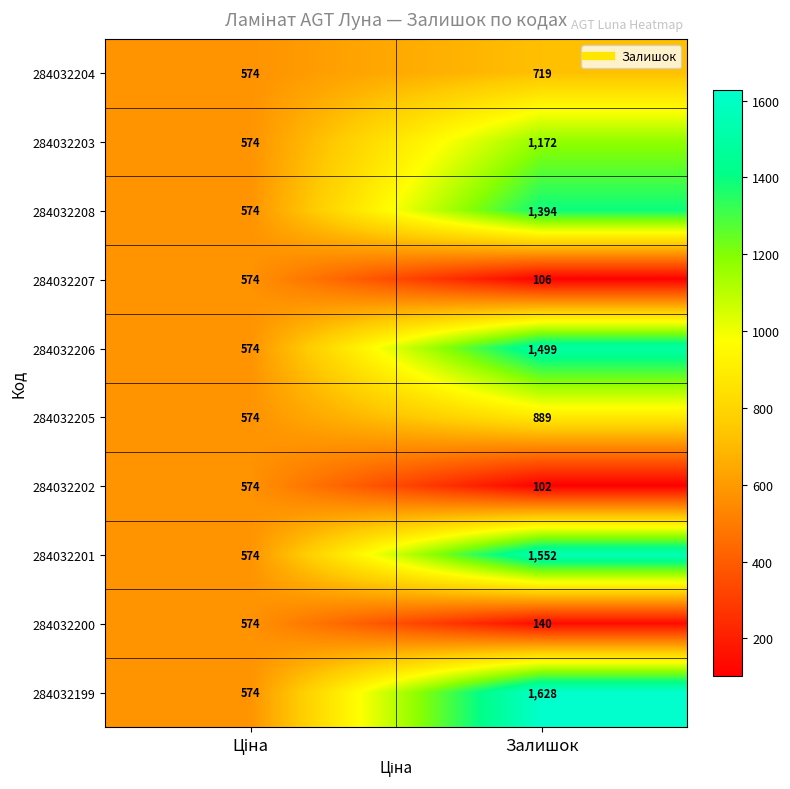

Reading left to right, transcribe all the data shown in this chart.

284032204: 574	719
284032203: 574	1172
284032208: 574	1394
284032207: 574	106
284032206: 574	1499
284032205: 574	889
284032202: 574	102
284032201: 574	1552
284032200: 574	140
284032199: 574	1628